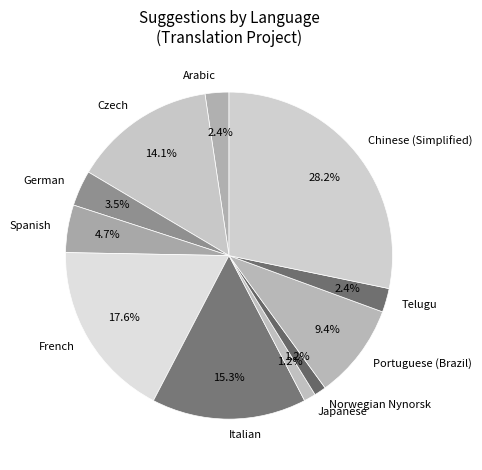

The Norwegian Nynorsk slice represents 11% of the pie. True or false?

False